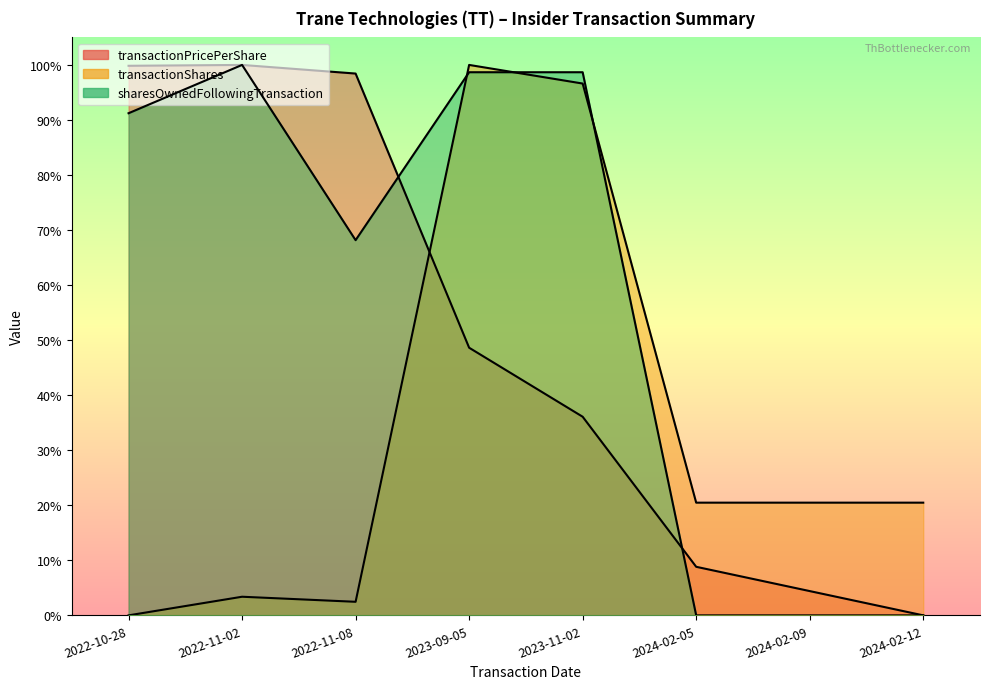

Is it true that transactionPricePerShare equals 0.0 at 2024-02-09?

False